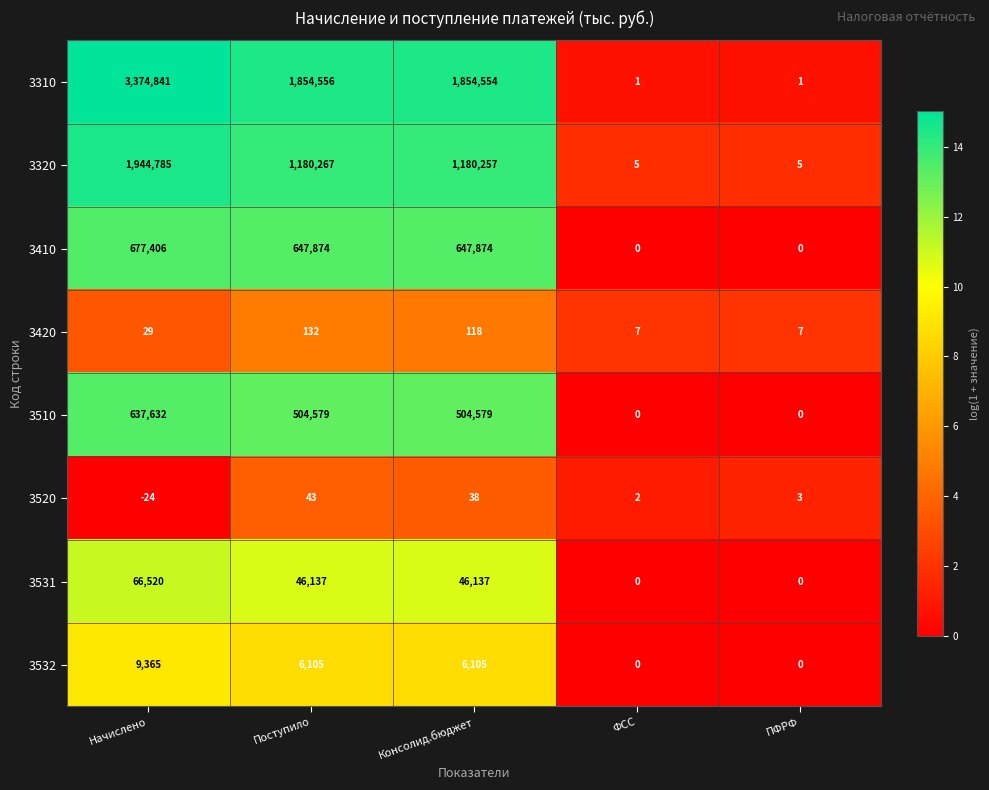

Where is 3520 nearest to the value 9?

ПФРФ